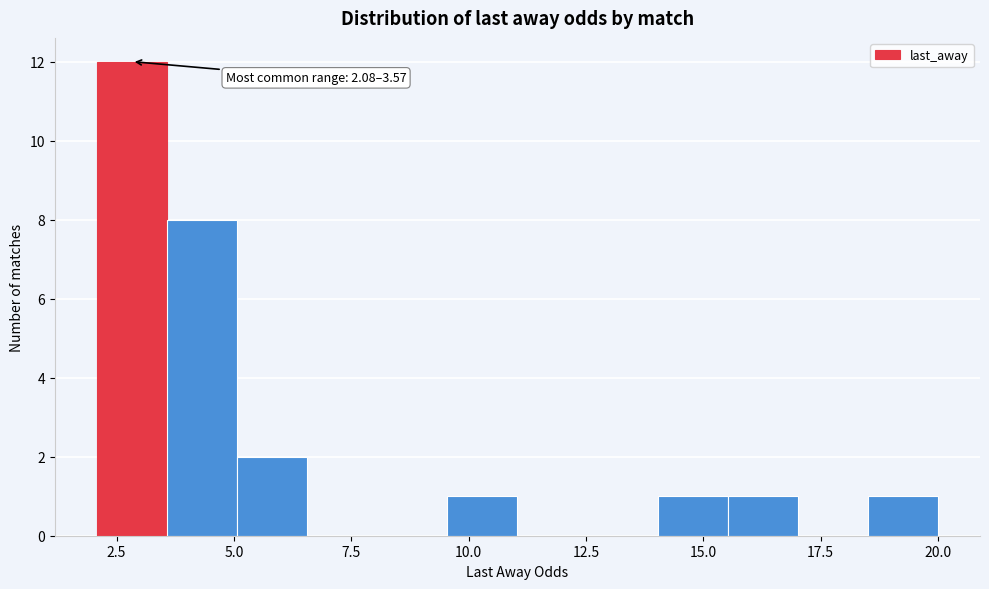

Around what value on the x-axis is the tallest bar? Give the approximate position of its centre, as read against the axis.

3.0